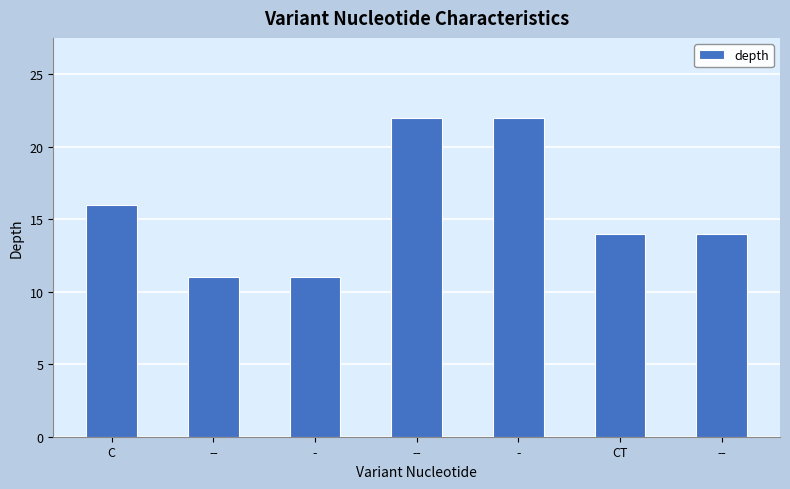

What is the difference between the maximum and minimum values?

11